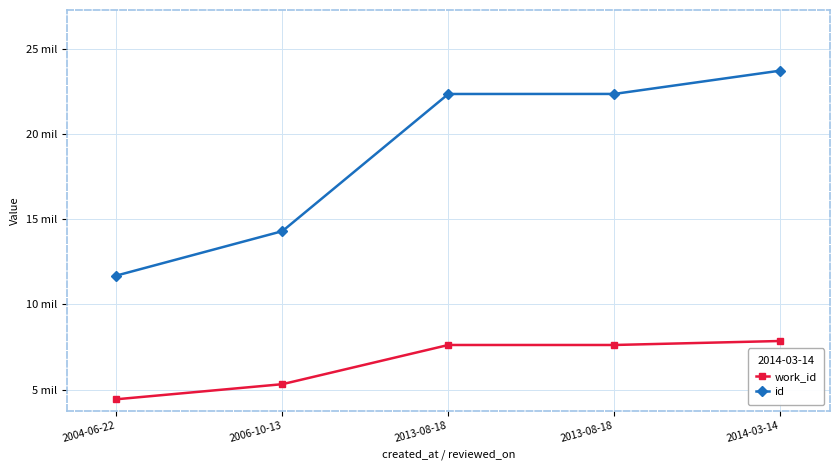

What are all the series names shown in the legend?

work_id, id